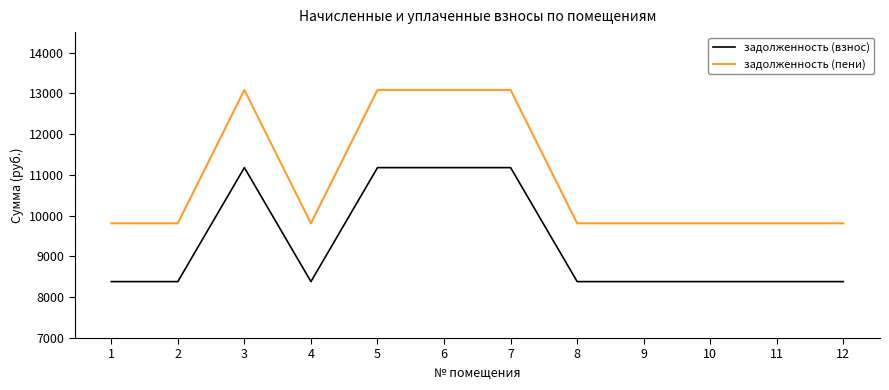

True or false: задолженность (взнос) and задолженность (пени) intersect in this chart.

False